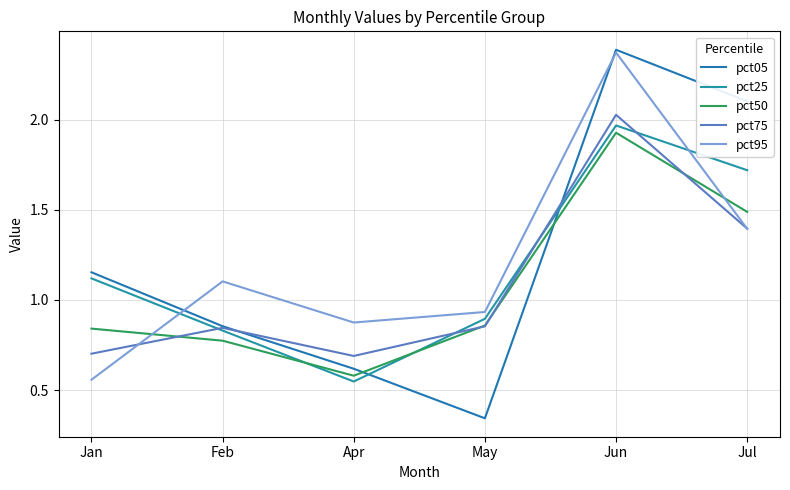

At which category does the chart reach its peak across all series?

Jun